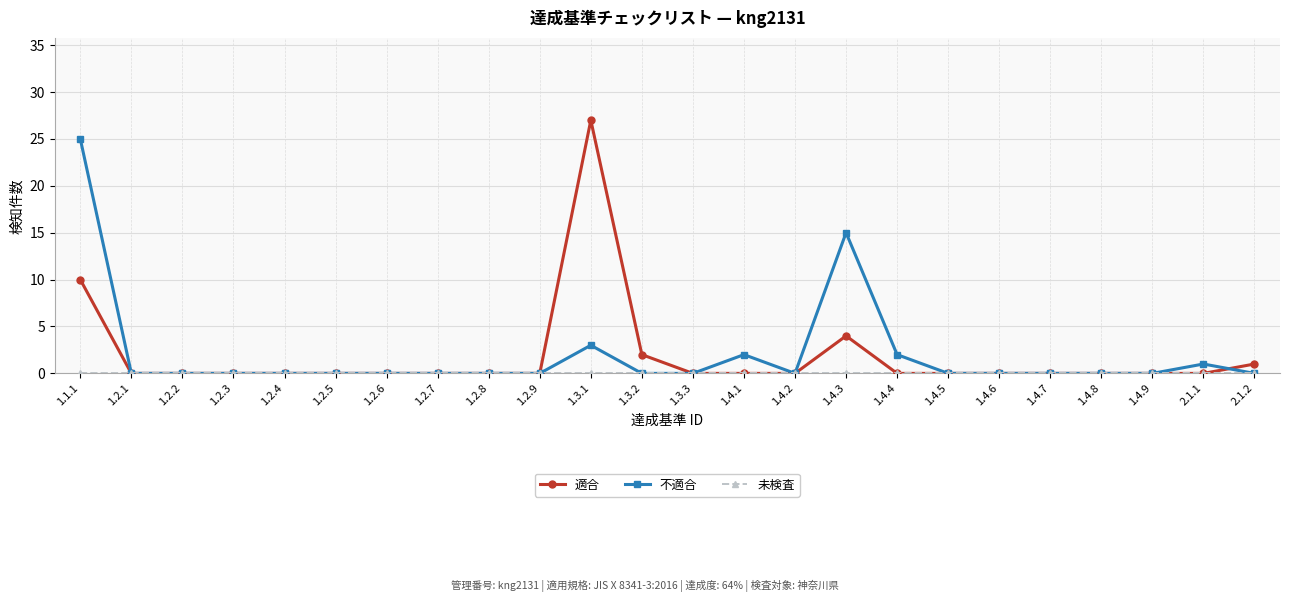

Which series has the largest range (max minus min)?

適合